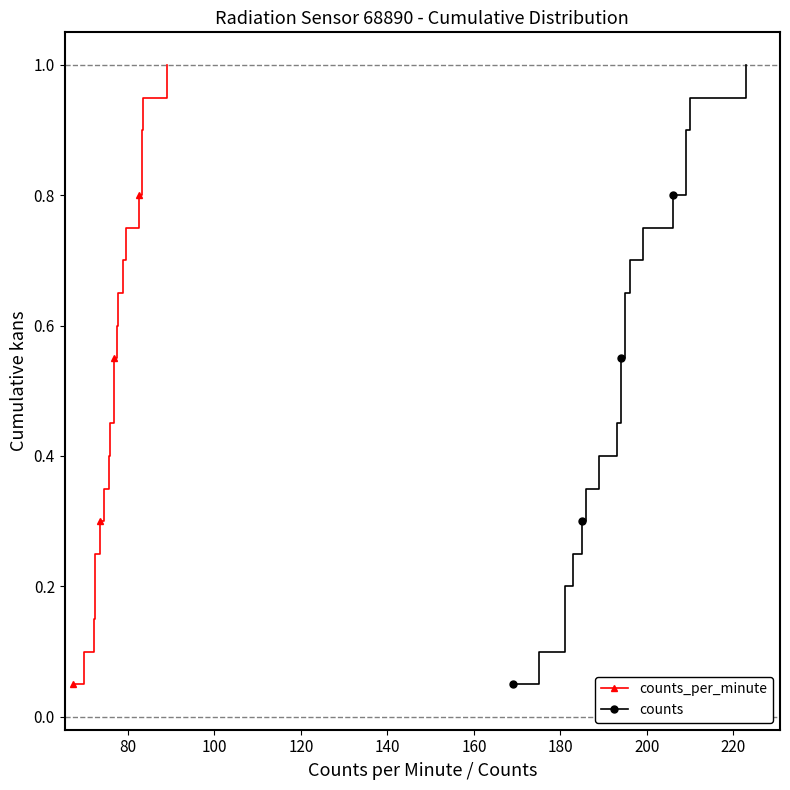

True or false: counts_per_minute has more than 0 points higher than both neighbors.

False